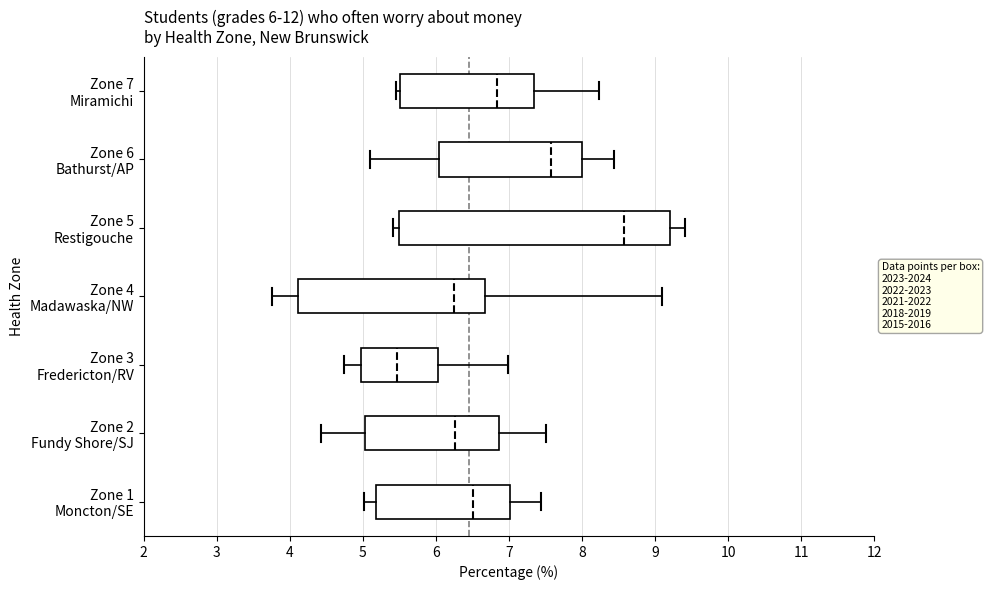

Which box is the widest, from its left edge to its right edge?

Zone 5 Restigouche